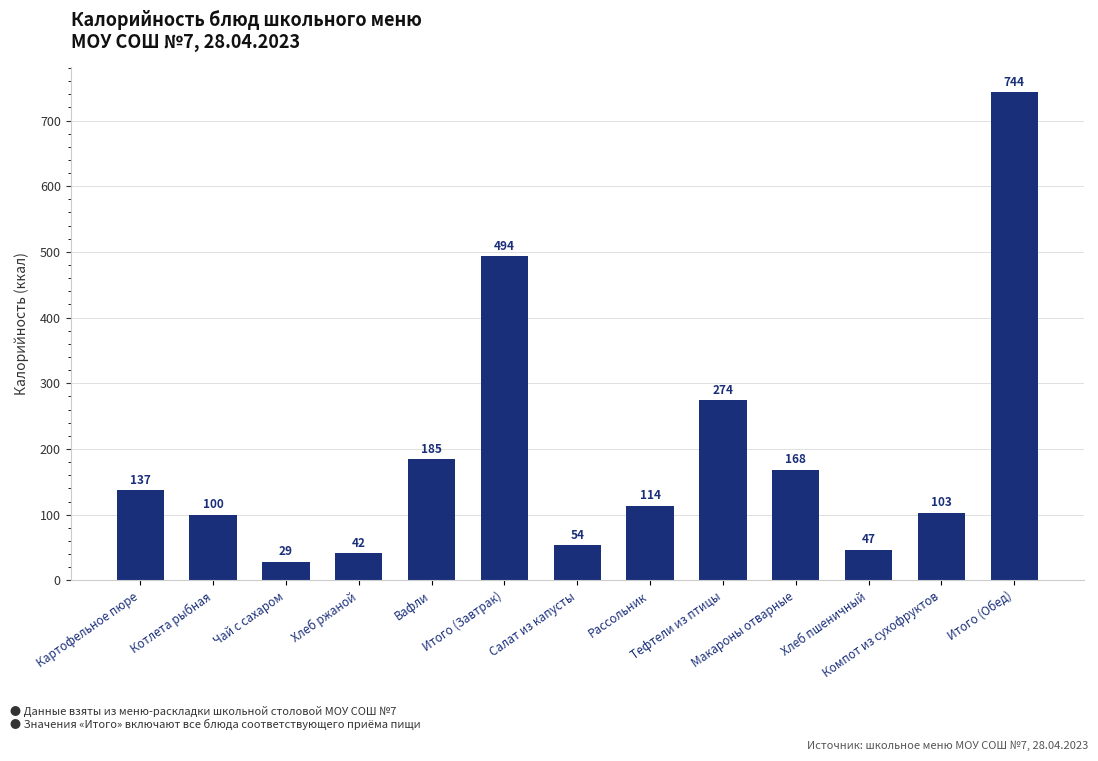

At which category does the chart reach its peak across all series?

Итого (Обед)